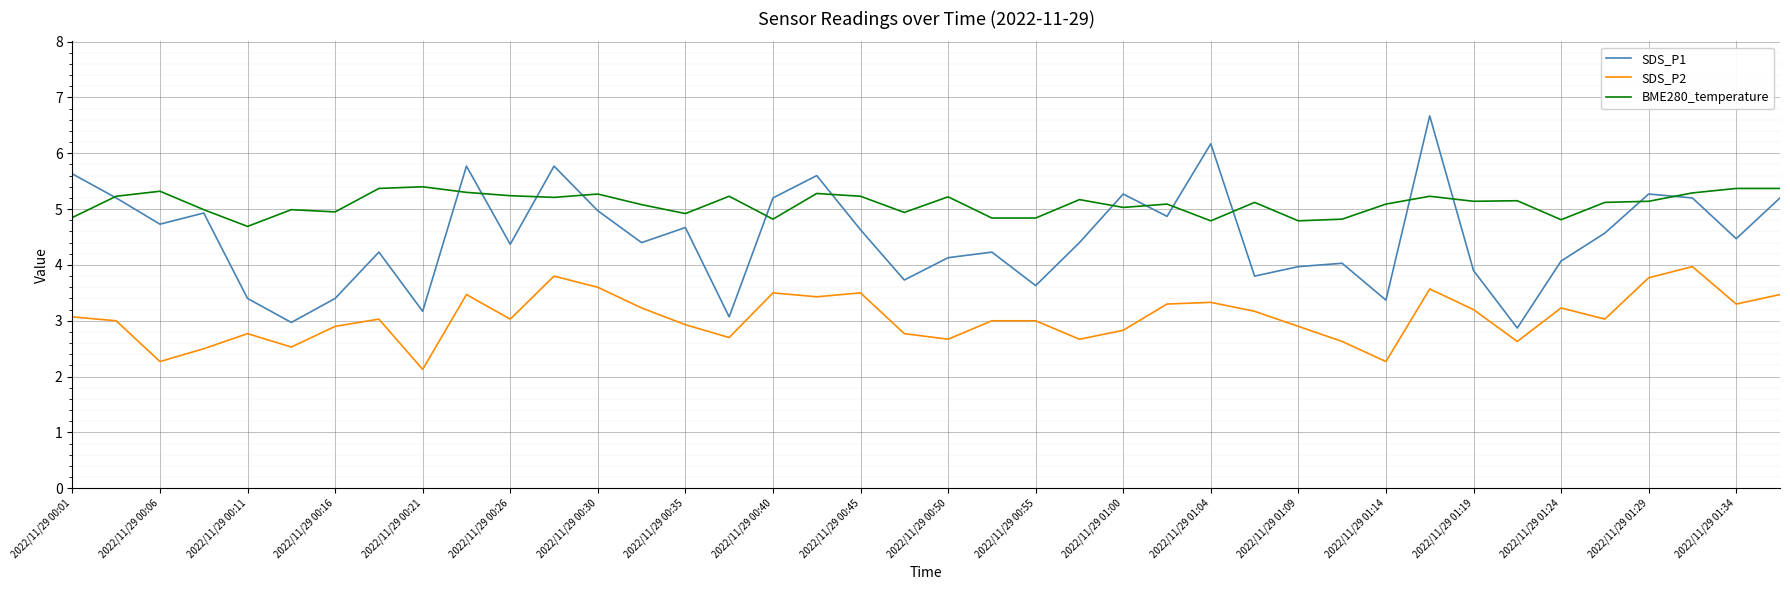

List the series in order of their peak value, highest first.

SDS_P1, BME280_temperature, SDS_P2